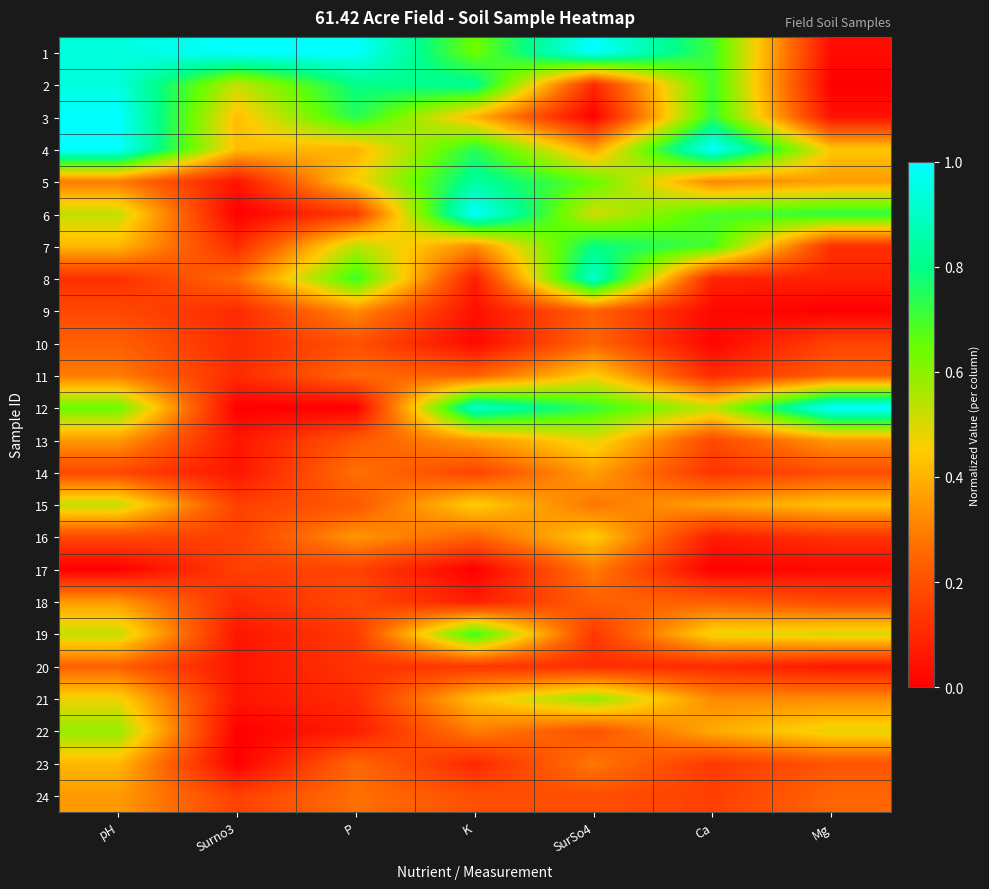

What is the difference between the highest and lowest values at Surno3?

1.0